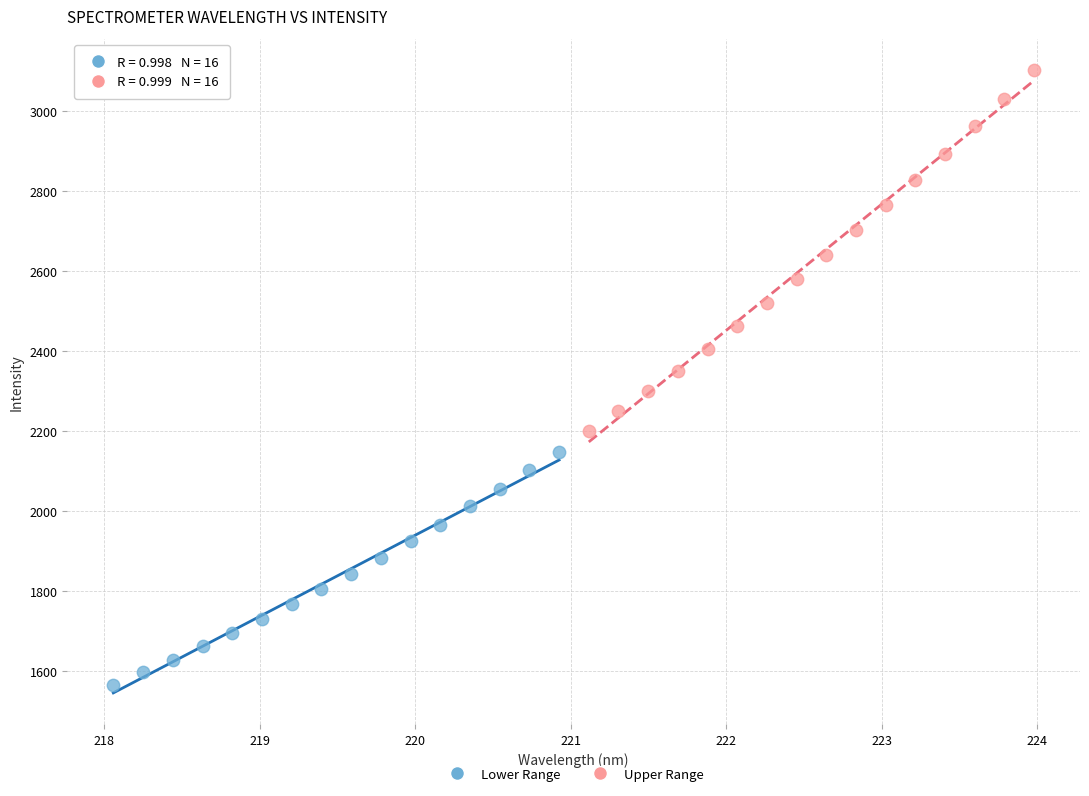

Which series reaches the minimum Y coordinate?

Lower Range